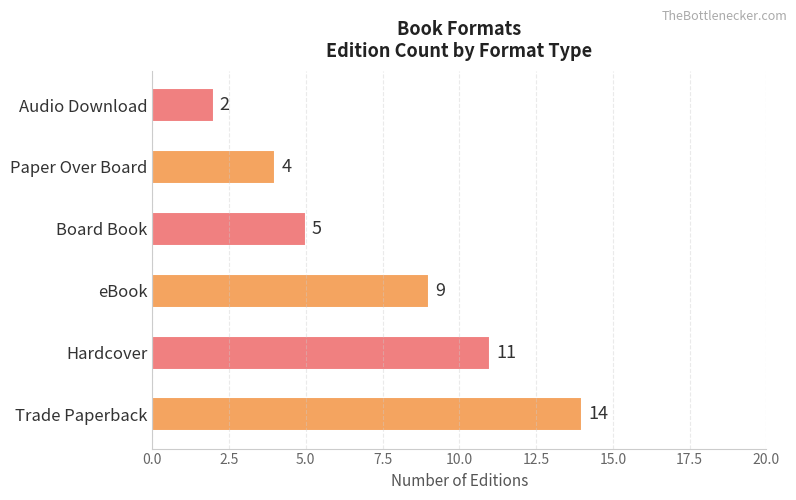

Reading bottom to top, what are all the values shown in this chart?

Trade Paperback=14	Hardcover=11	eBook=9	Board Book=5	Paper Over Board=4	Audio Download=2